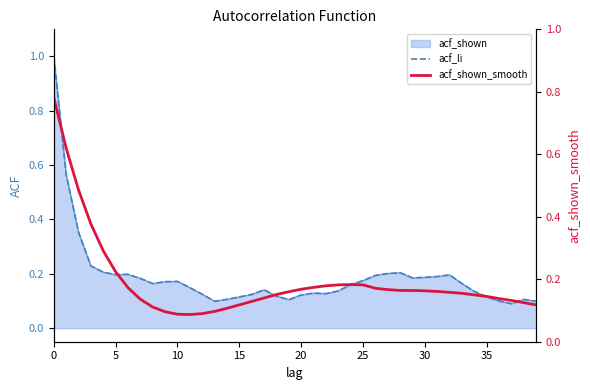

Count the acf_shown_smooth values in the range 0 to 1.

40